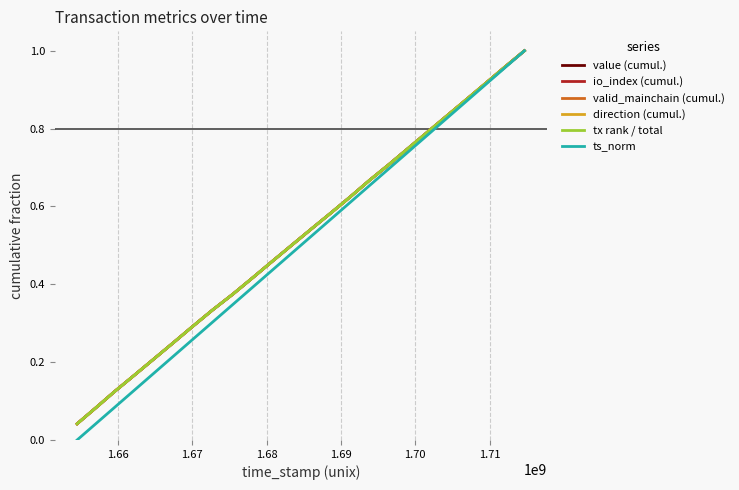

What is the label of the 7th point from the left?

1.71